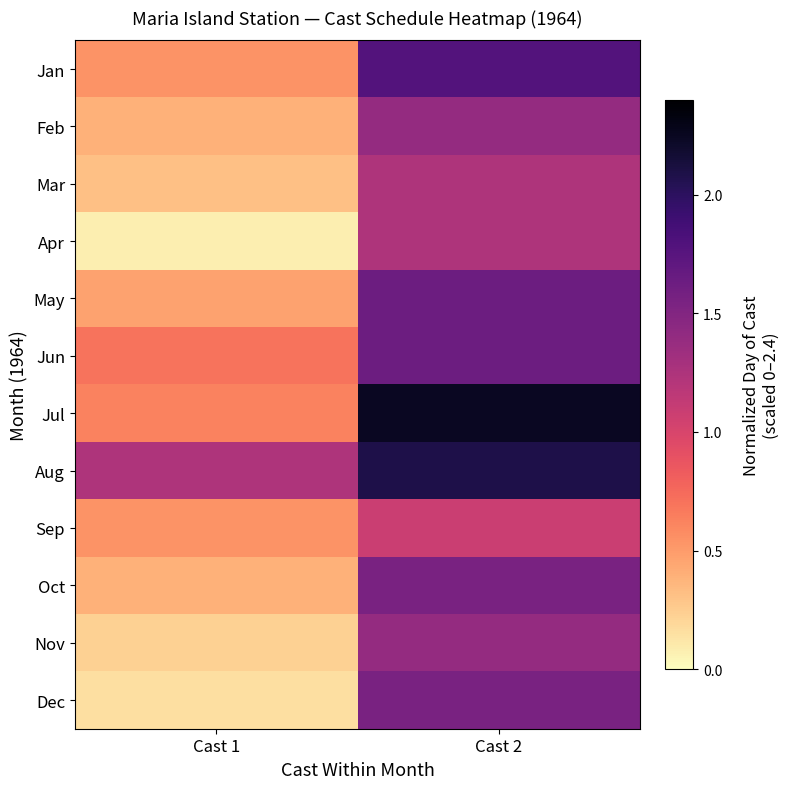

At how many categories does at least one series exceed 0?

2